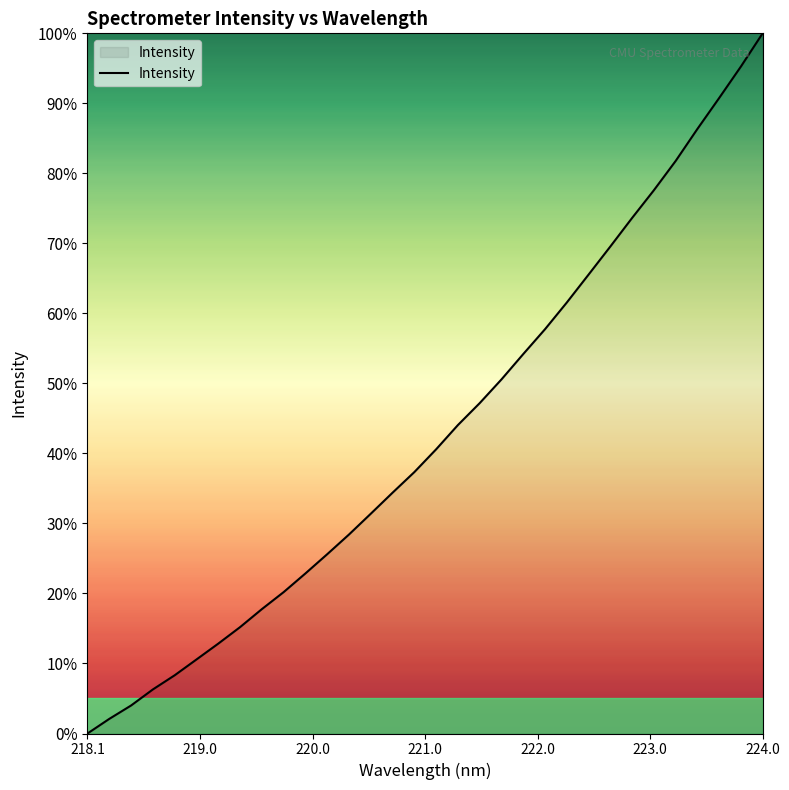

What is the greatest value displayed?

100.0